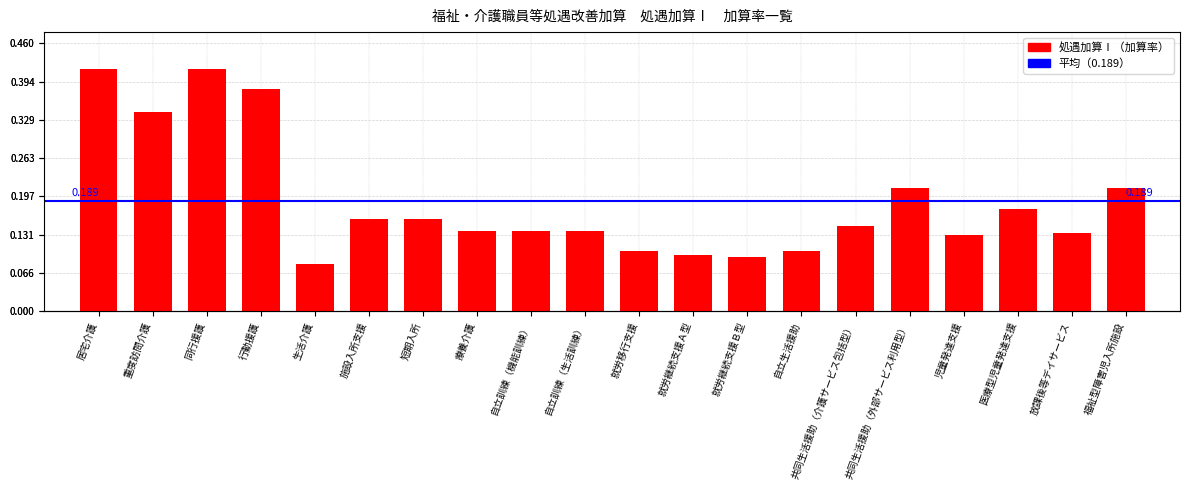

Is it true that the value at 就労継続支援Ｂ型 is 0.1?

True